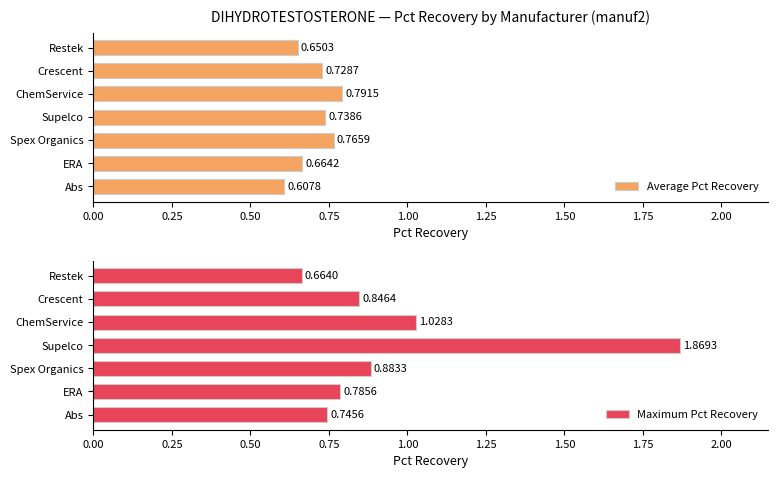

Rank the categories by Average Pct Recovery value from highest to lowest.

ChemService, Spex Organics, Supelco, Crescent, ERA, Restek, Abs